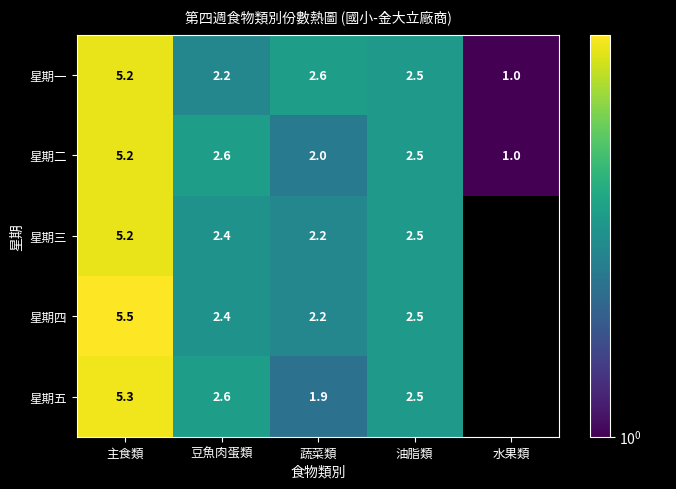

List the labels in order of 星期二 value, smallest first.

水果類, 蔬菜類, 油脂類, 豆魚肉蛋類, 主食類